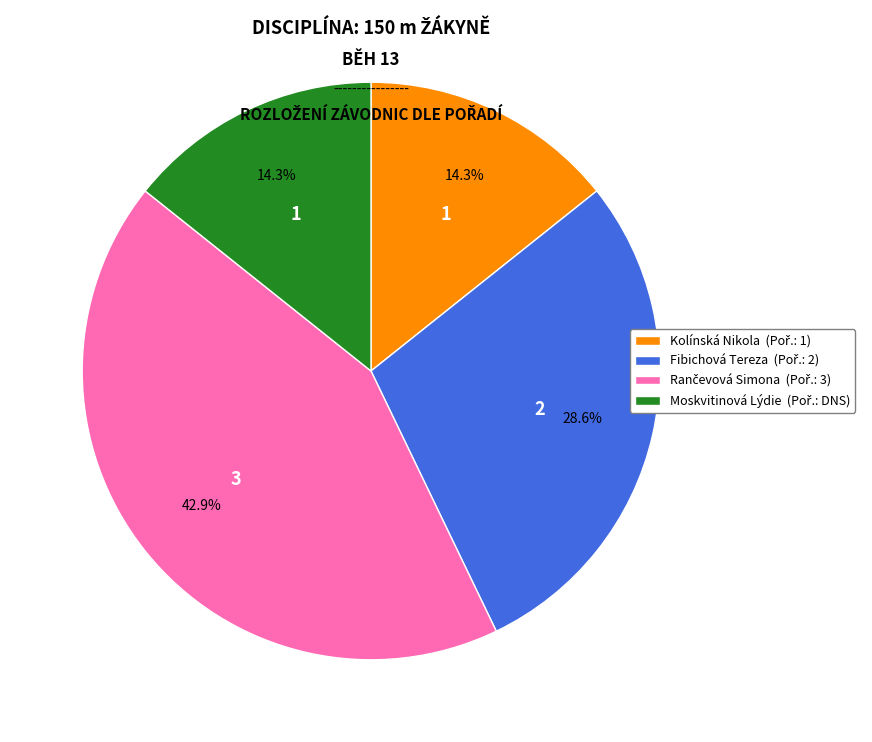

True or false: Kolínská Nikola accounts for 14% of the total.

True